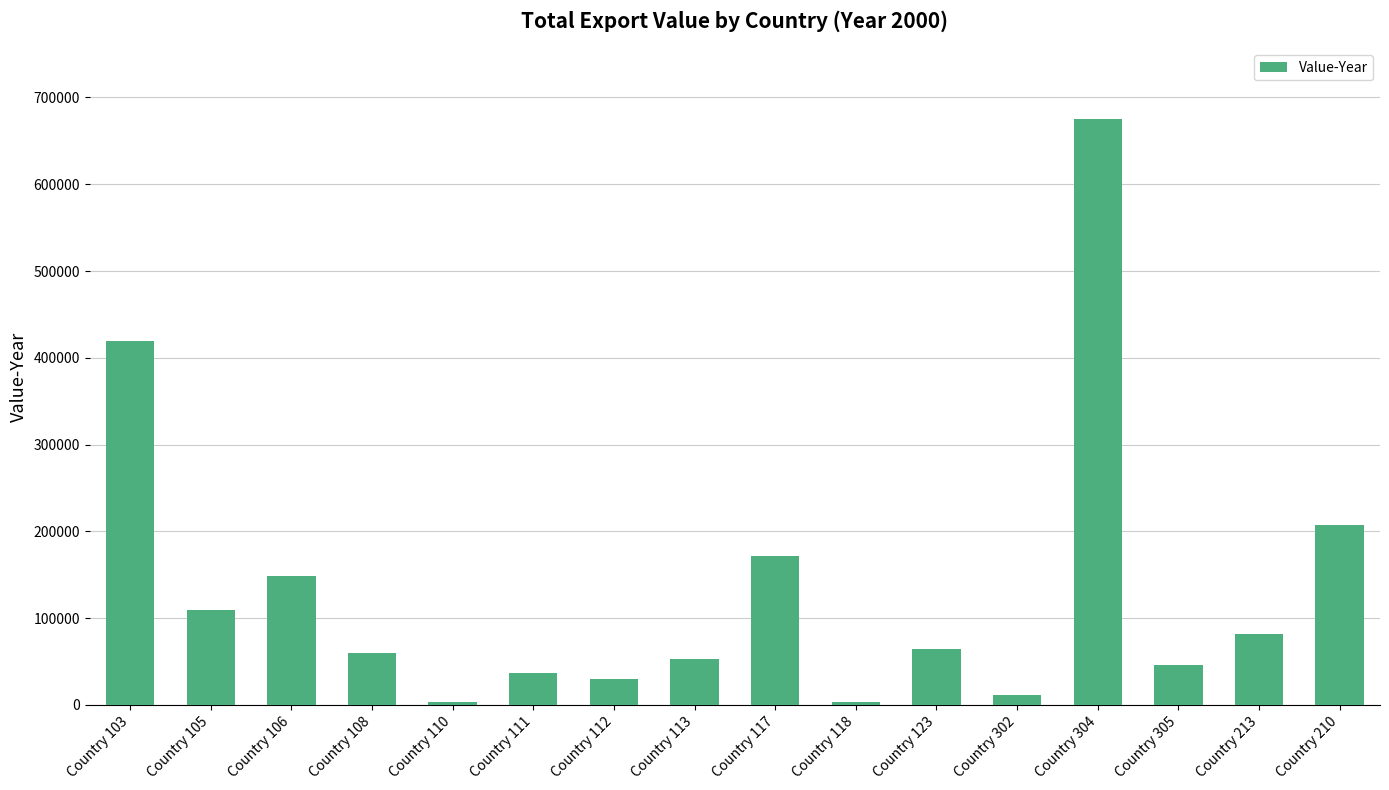

What position from the left is Country 210?

16